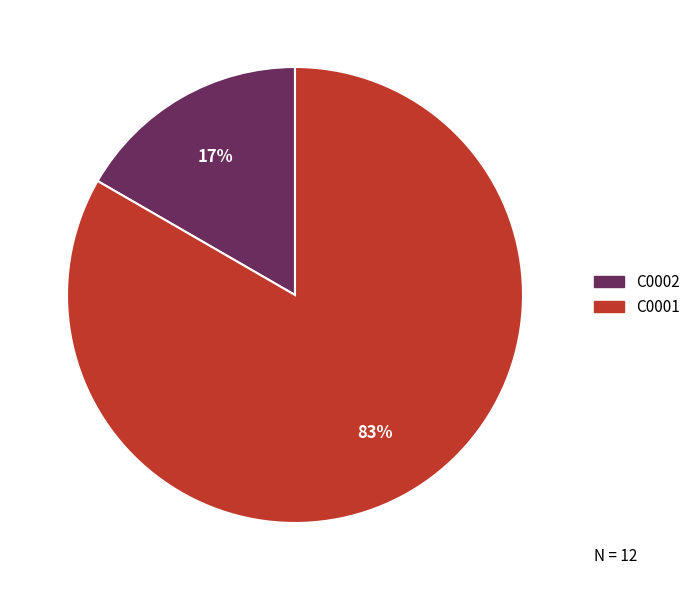

Is C0002 the majority of the pie?

No